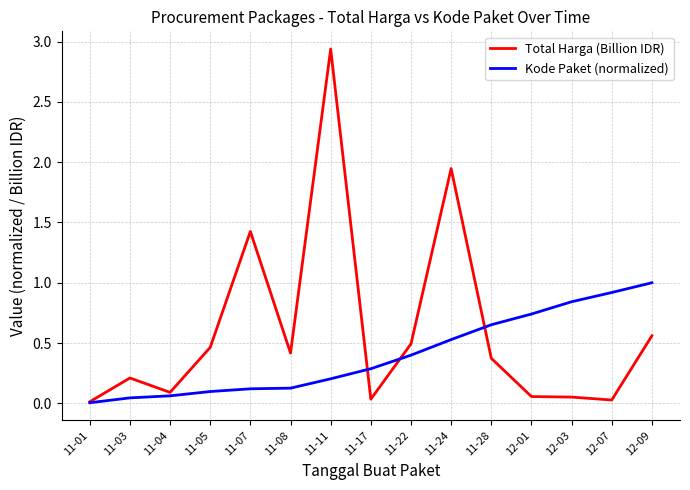

The Kode Paket (normalized) series shows 0.4 at 11-11. True or false?

False